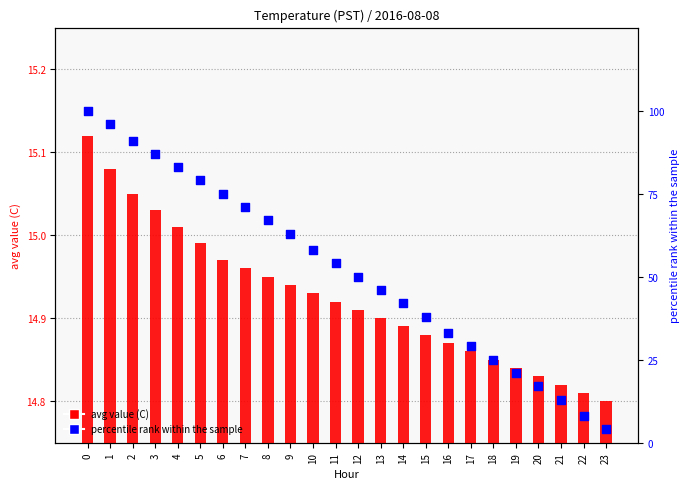

What are all the series names shown in the legend?

avg value (C), percentile rank within the sample